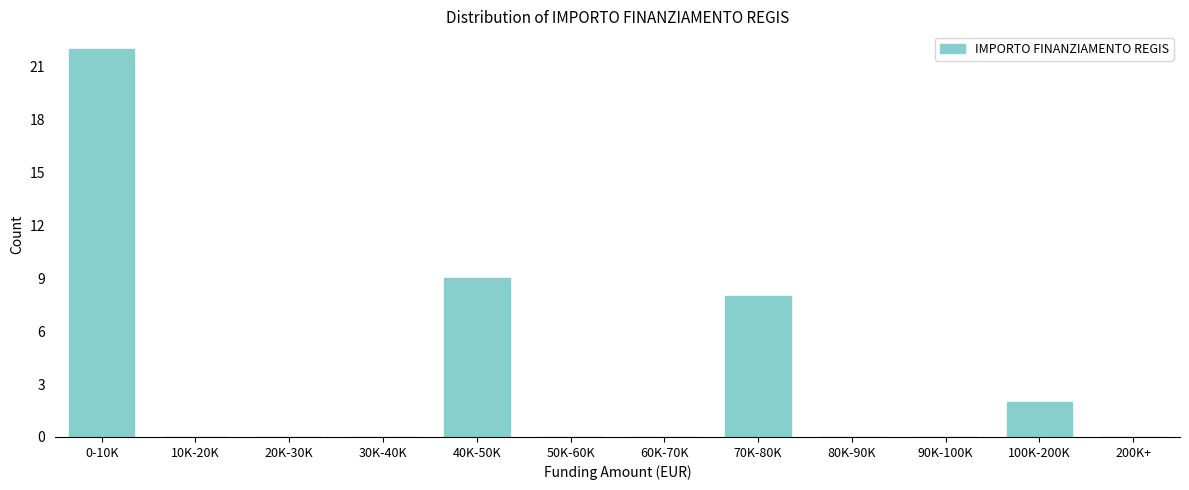

Reading right to left, list all the values displayed in this chart.

200K+=0	100K-200K=2	90K-100K=0	80K-90K=0	70K-80K=8	60K-70K=0	50K-60K=0	40K-50K=9	30K-40K=0	20K-30K=0	10K-20K=0	0-10K=22